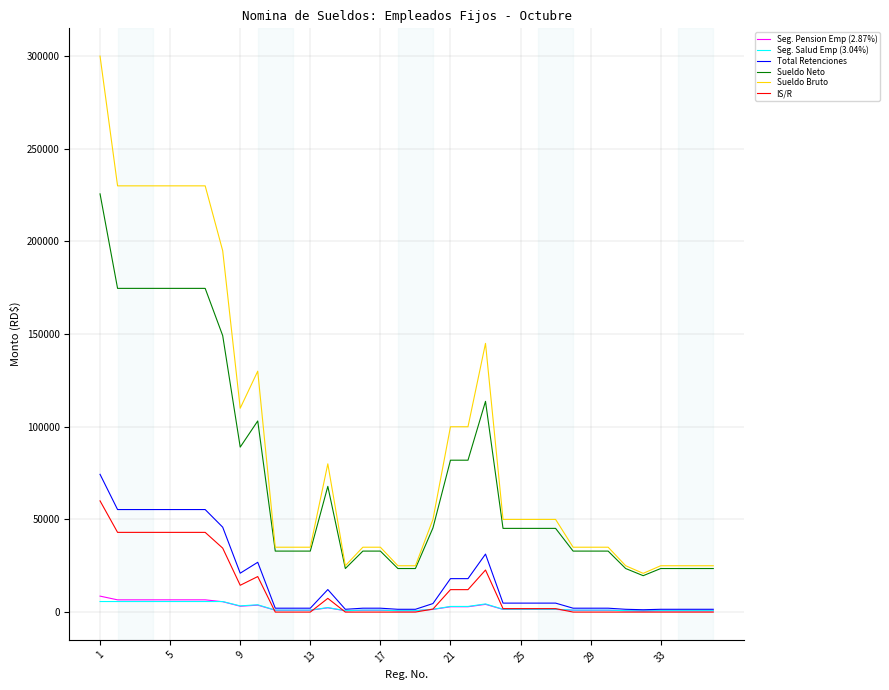

Which series has the largest total across all categories?

Sueldo Bruto